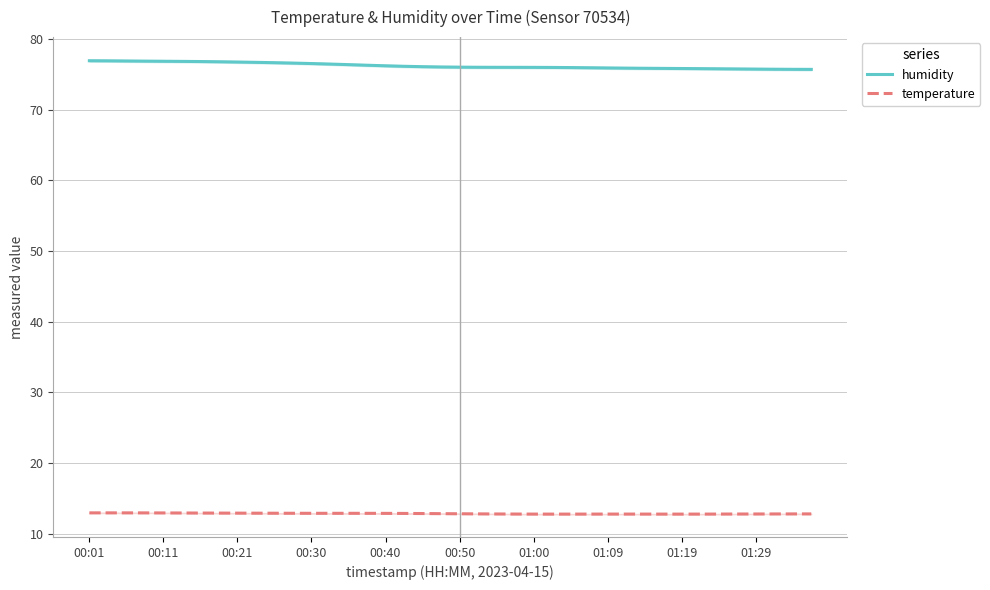

The value of temperature at 18 is 5.2. True or false?

False